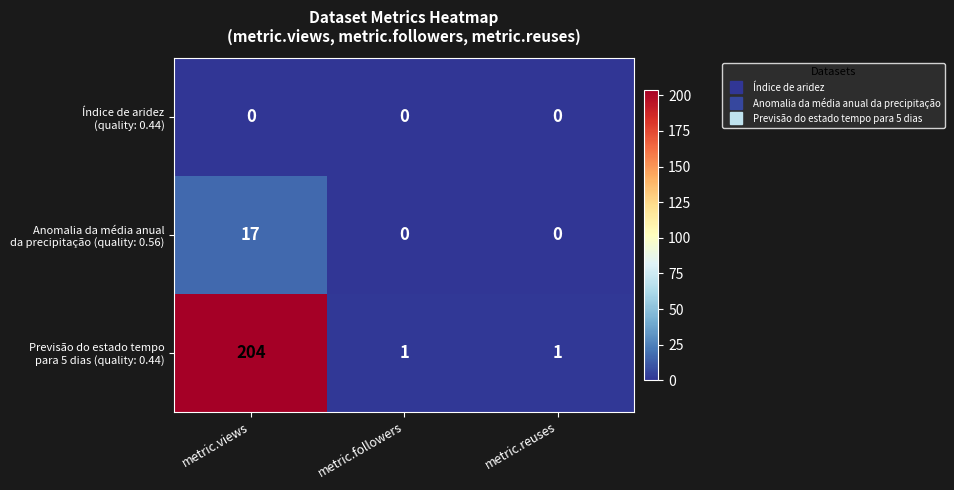

Which category has the highest value across all series?

metric.views